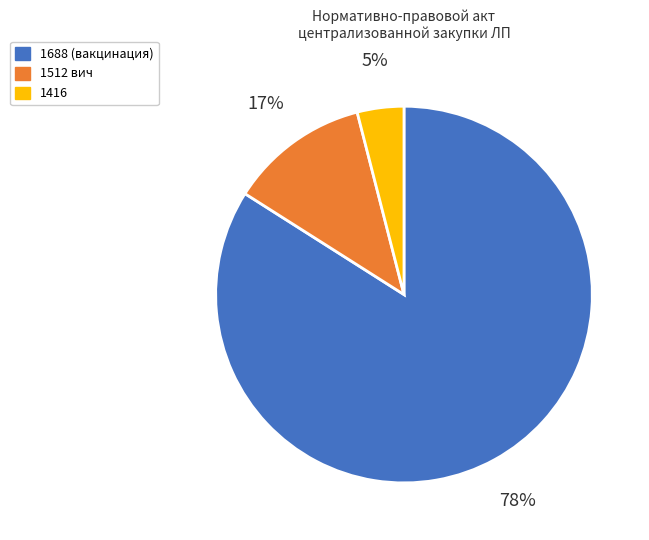

Which has a higher value, 1416 or 1688?

1688